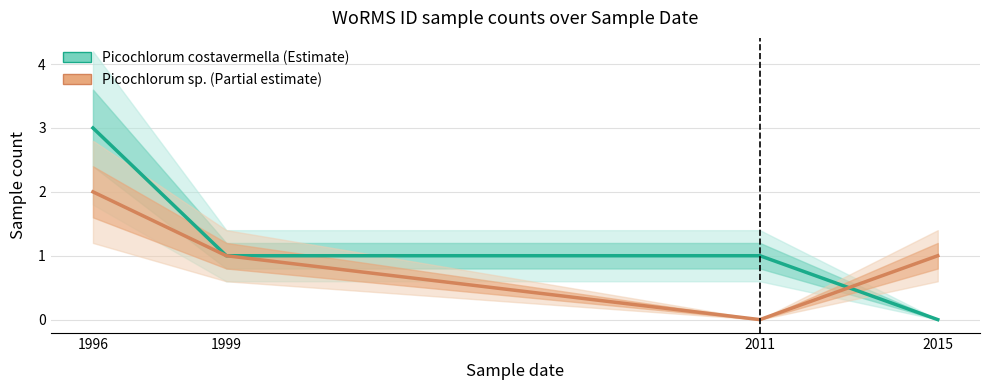

Which label corresponds to the smallest value in the chart?

2015